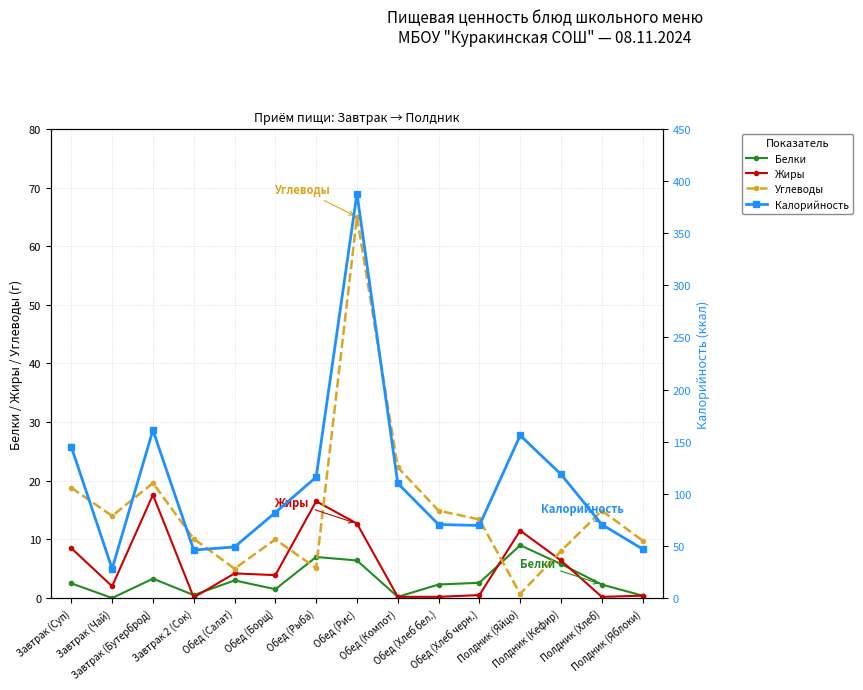

What is the highest value of the Белки series?

9.0